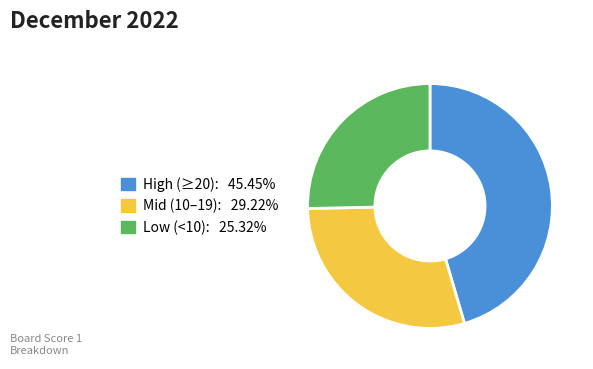

Is there a majority slice in this chart?

No